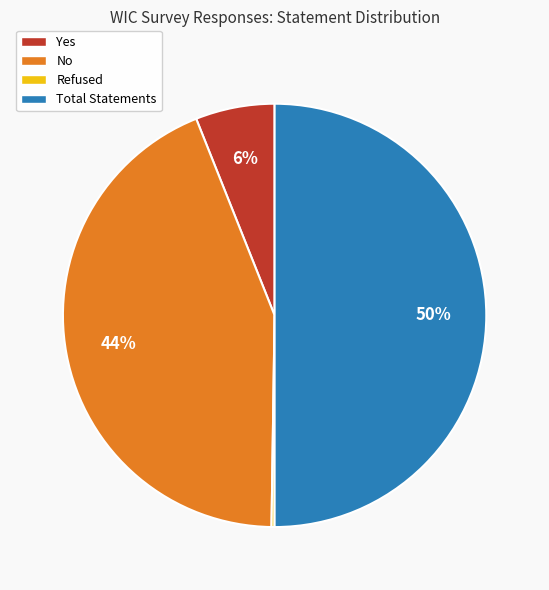

Combined, do Total Statements and No account for over 50%?

Yes